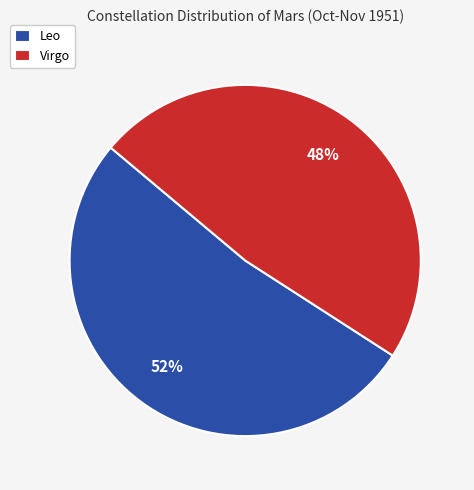

What is the ratio of the value at Virgo to the value at Leo?

0.9